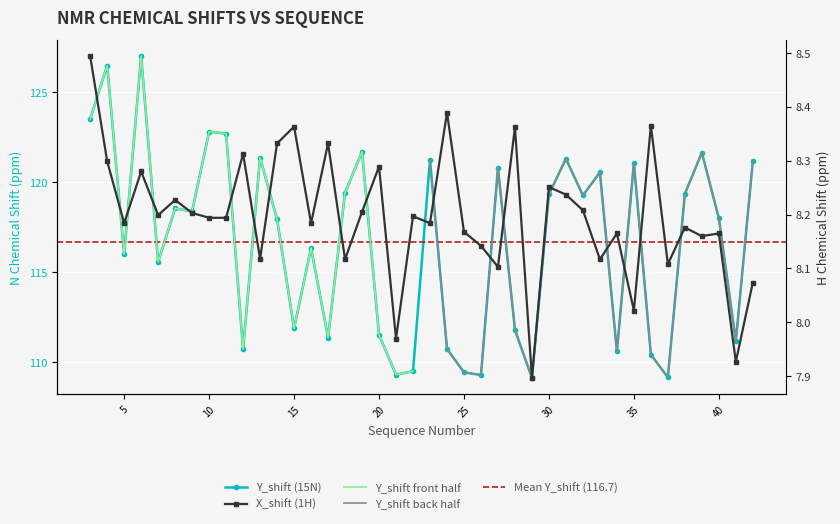

True or false: X_shift and Y_shift cross at least once.

False